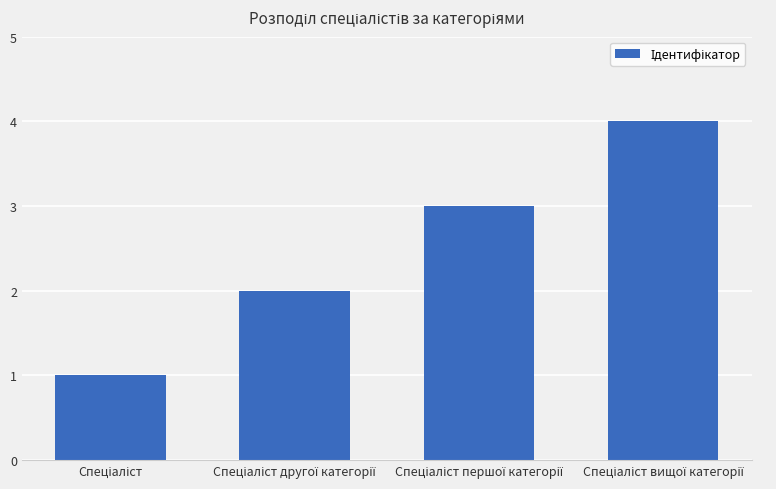

Count the number of categories in the chart.

4